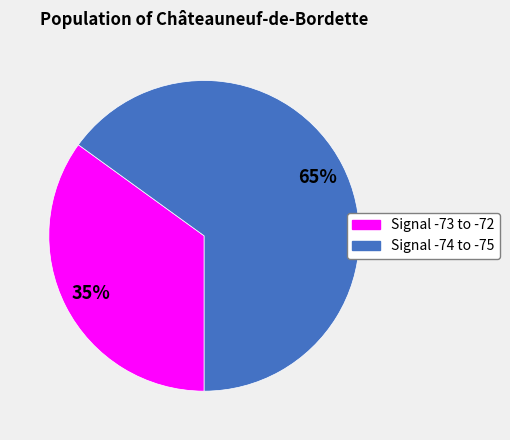

To the nearest percent, what is the difference between the largest and smallest slice percentages?

30%